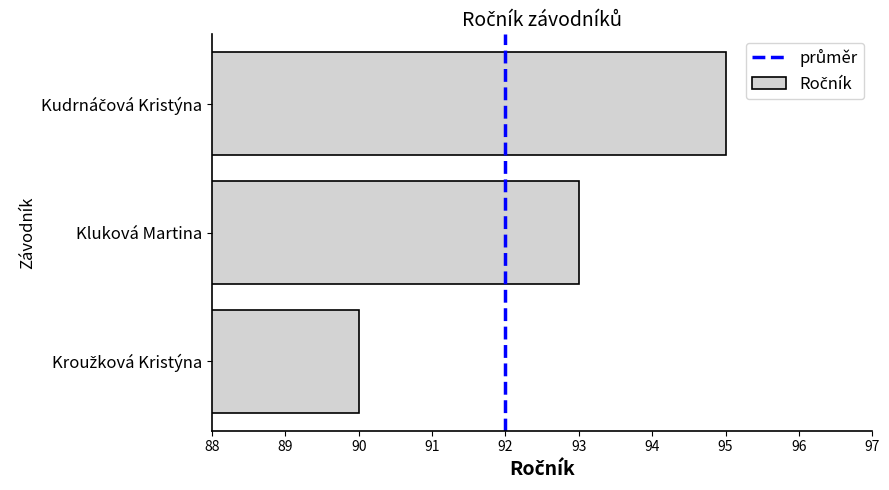

What is the minimum value shown in the chart?

90